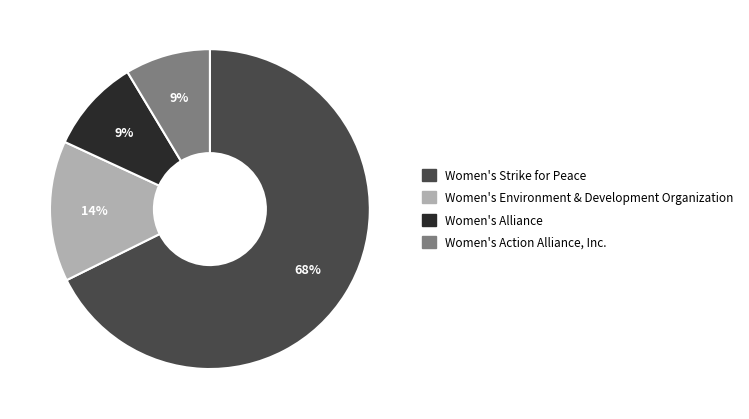

To the nearest percent, what is the difference between the largest and smallest slice percentages?

59%